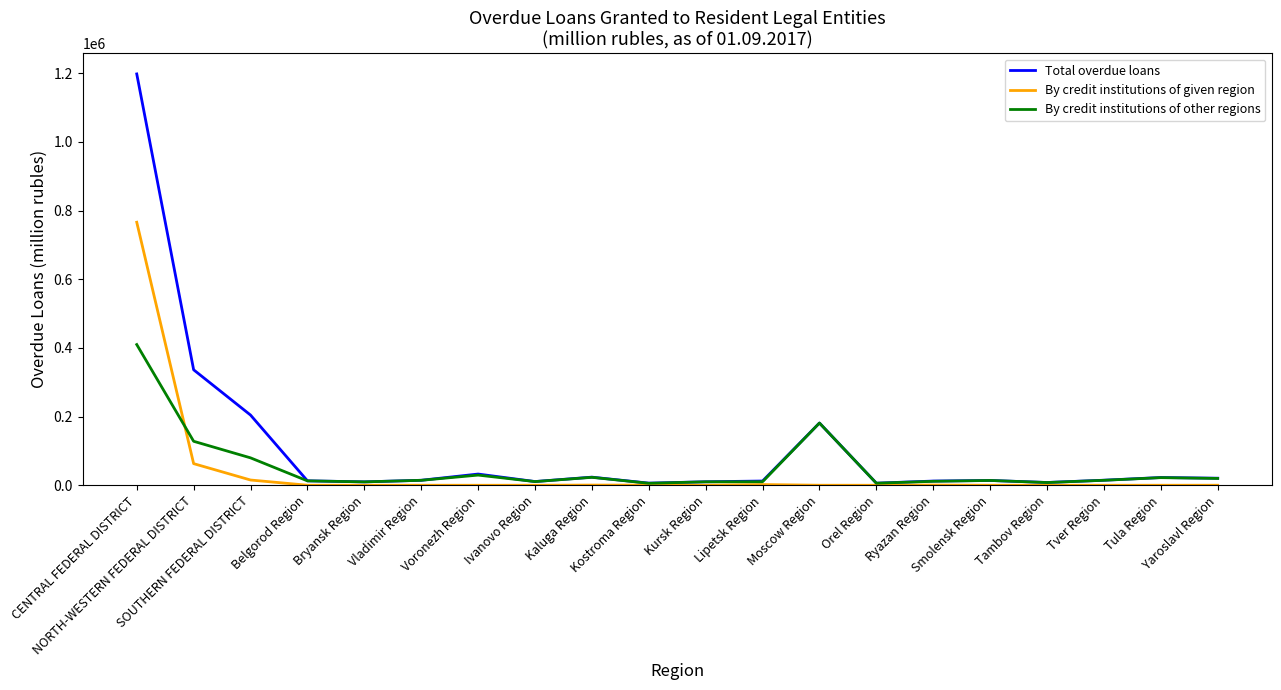

Count the number of categories in the chart.

20